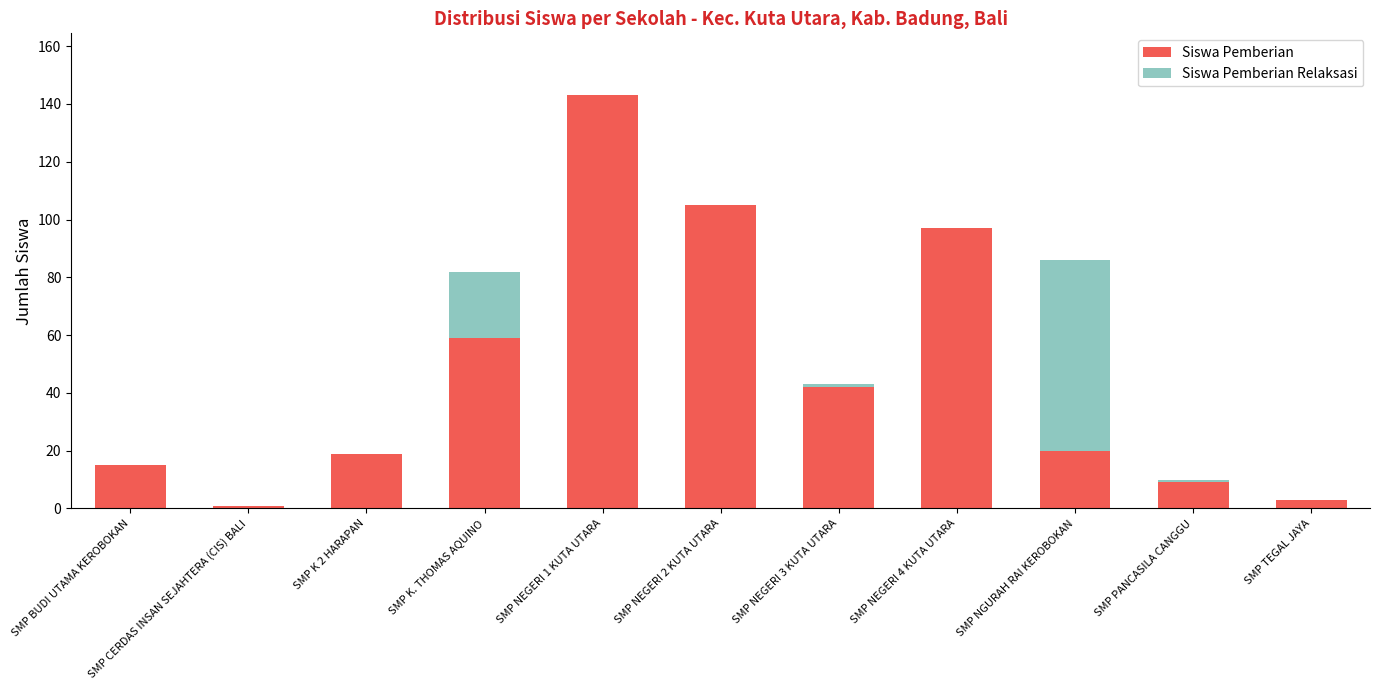

The value of Siswa Pemberian at SMP NGURAH RAI KEROBOKAN is 33. True or false?

False